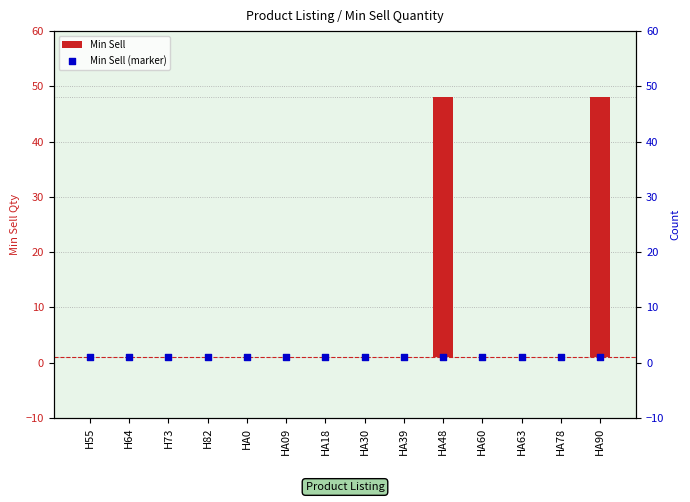

Which series has the widest spread of Y values?

Min Sell